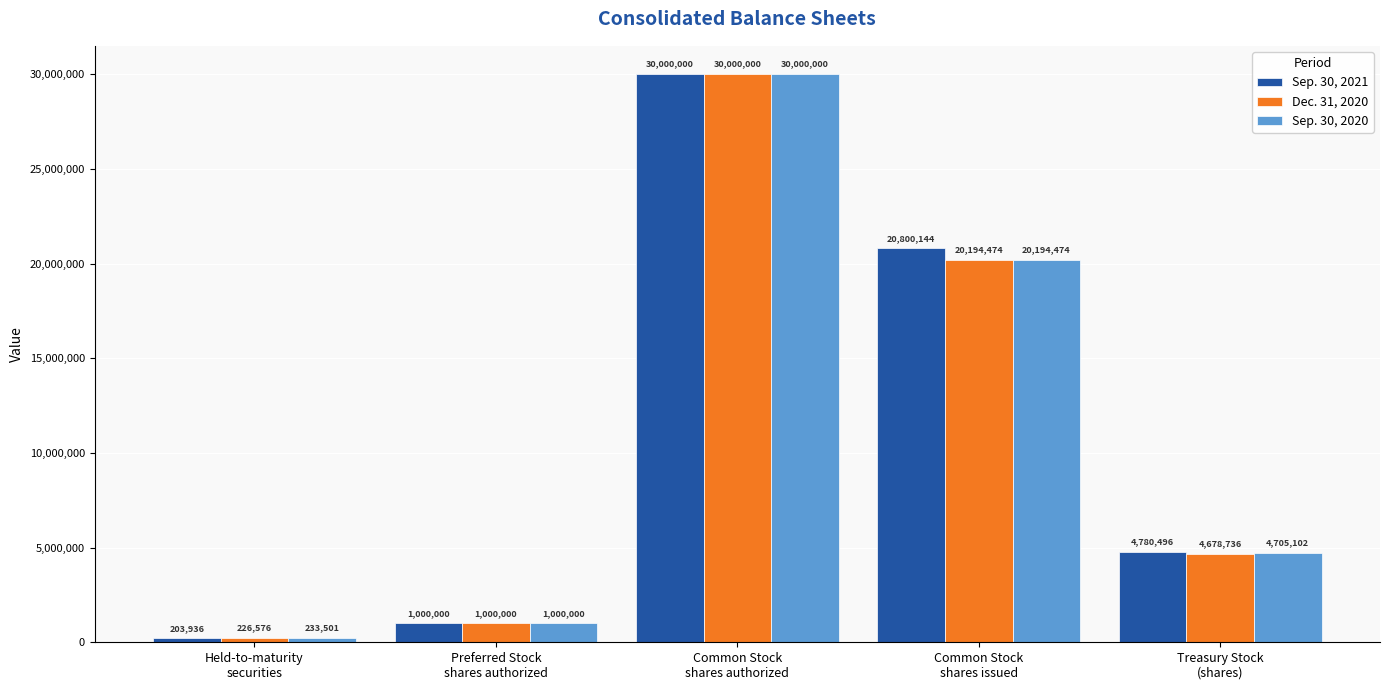

How many groups of bars are there?

5